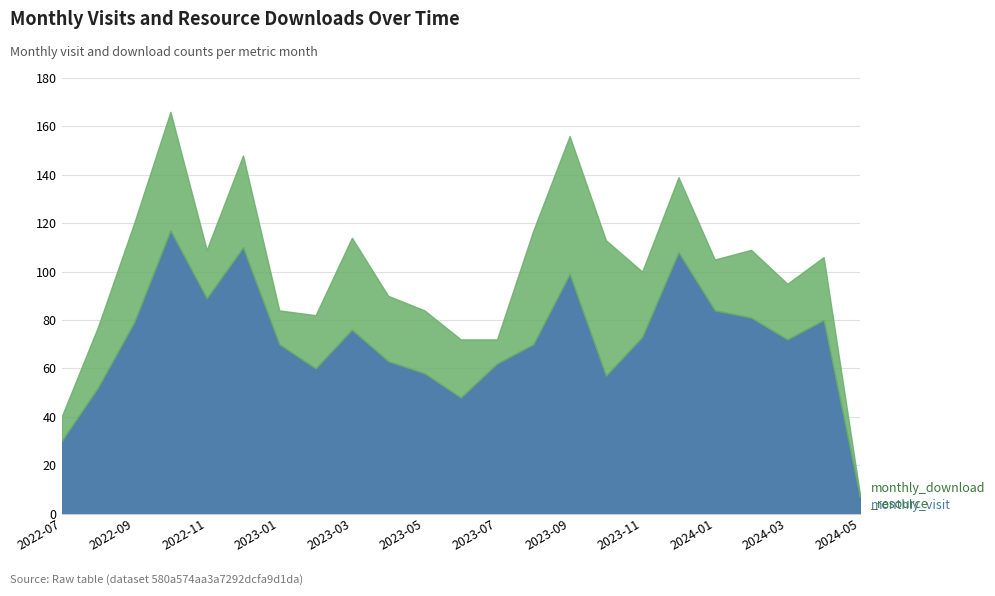

Which series has the largest total across all categories?

monthly_visit